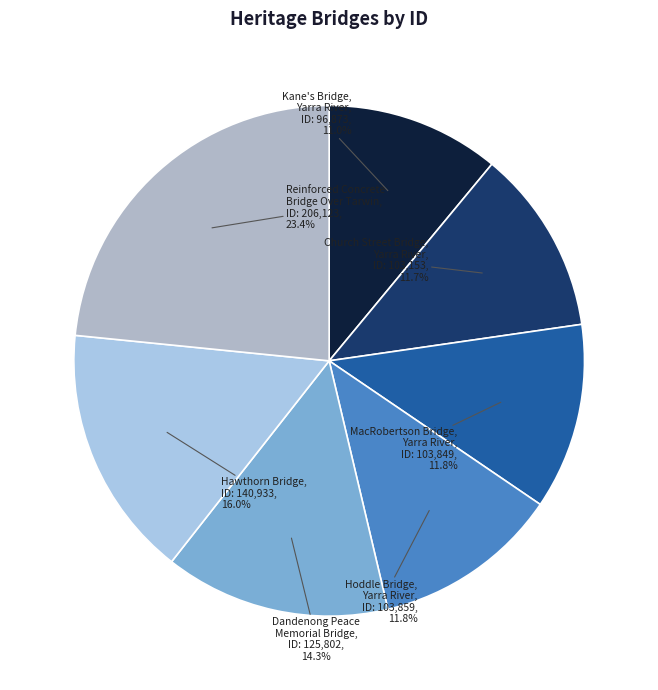

What is the largest slice in the pie chart?

Reinforced Concrete Bridge Over Tarwin